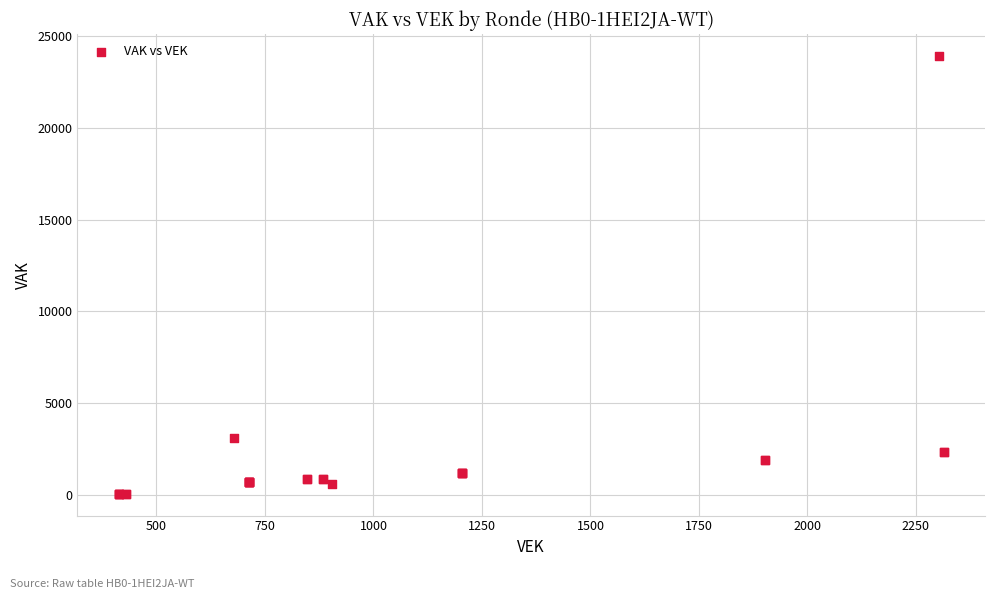

What Y value in the scatter plot is closest to 11995?

3127